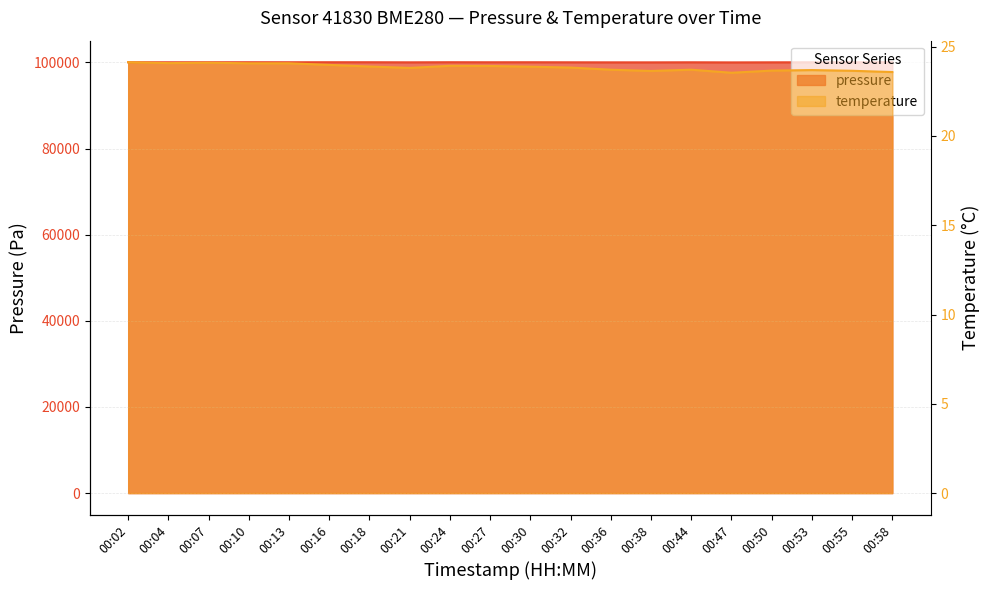

Which series has the largest range (max minus min)?

pressure